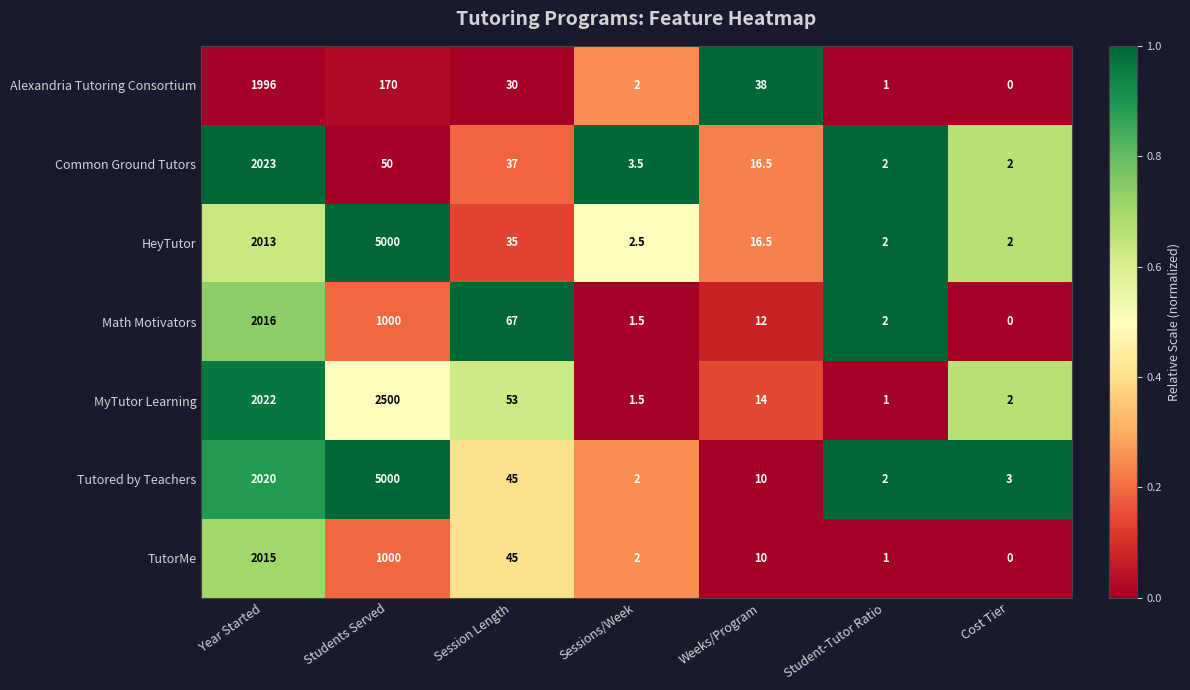

What is the average value of the MyTutor Learning series?

656.2